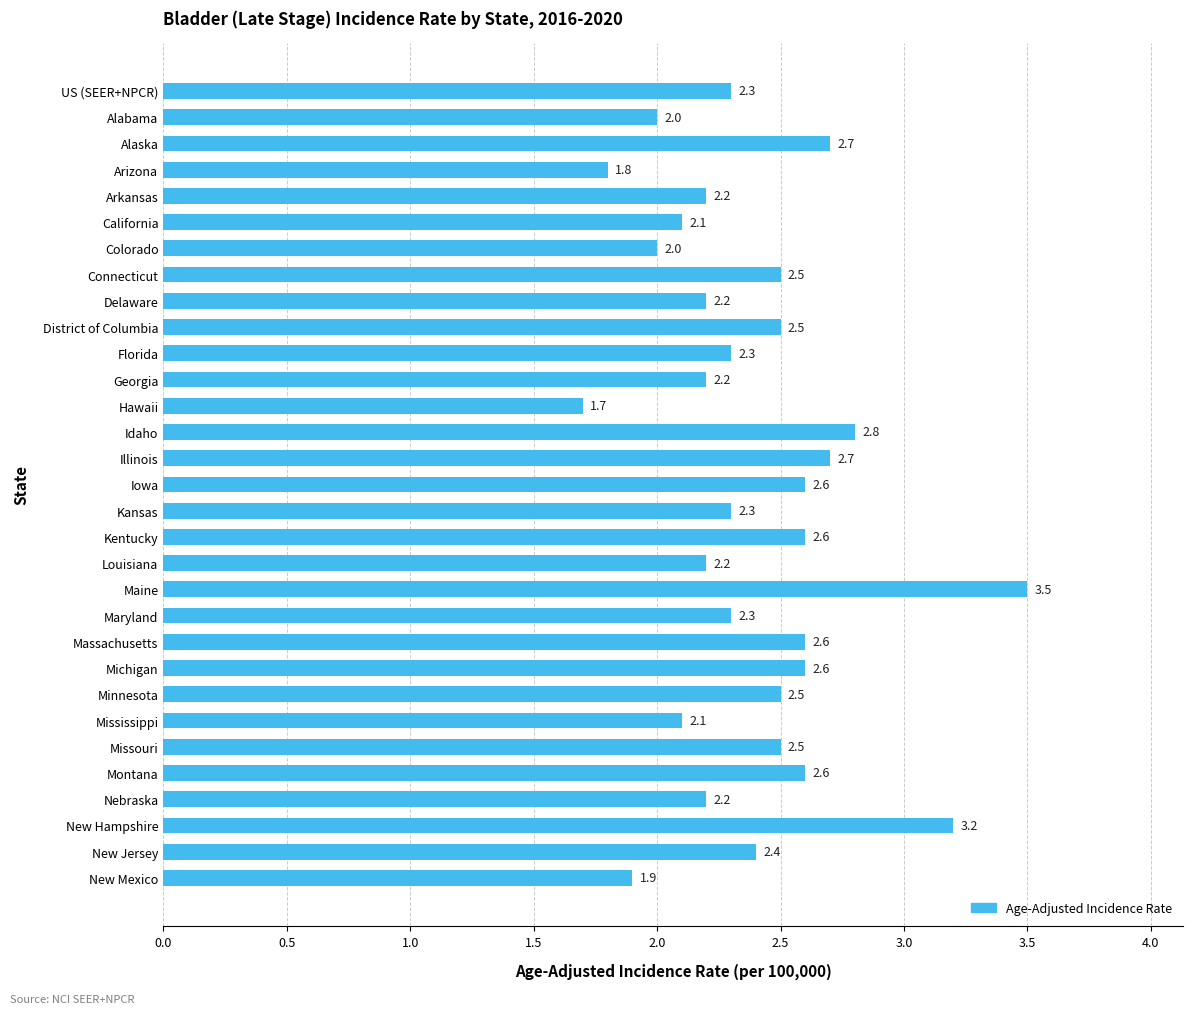

How many bars are there in total?

31